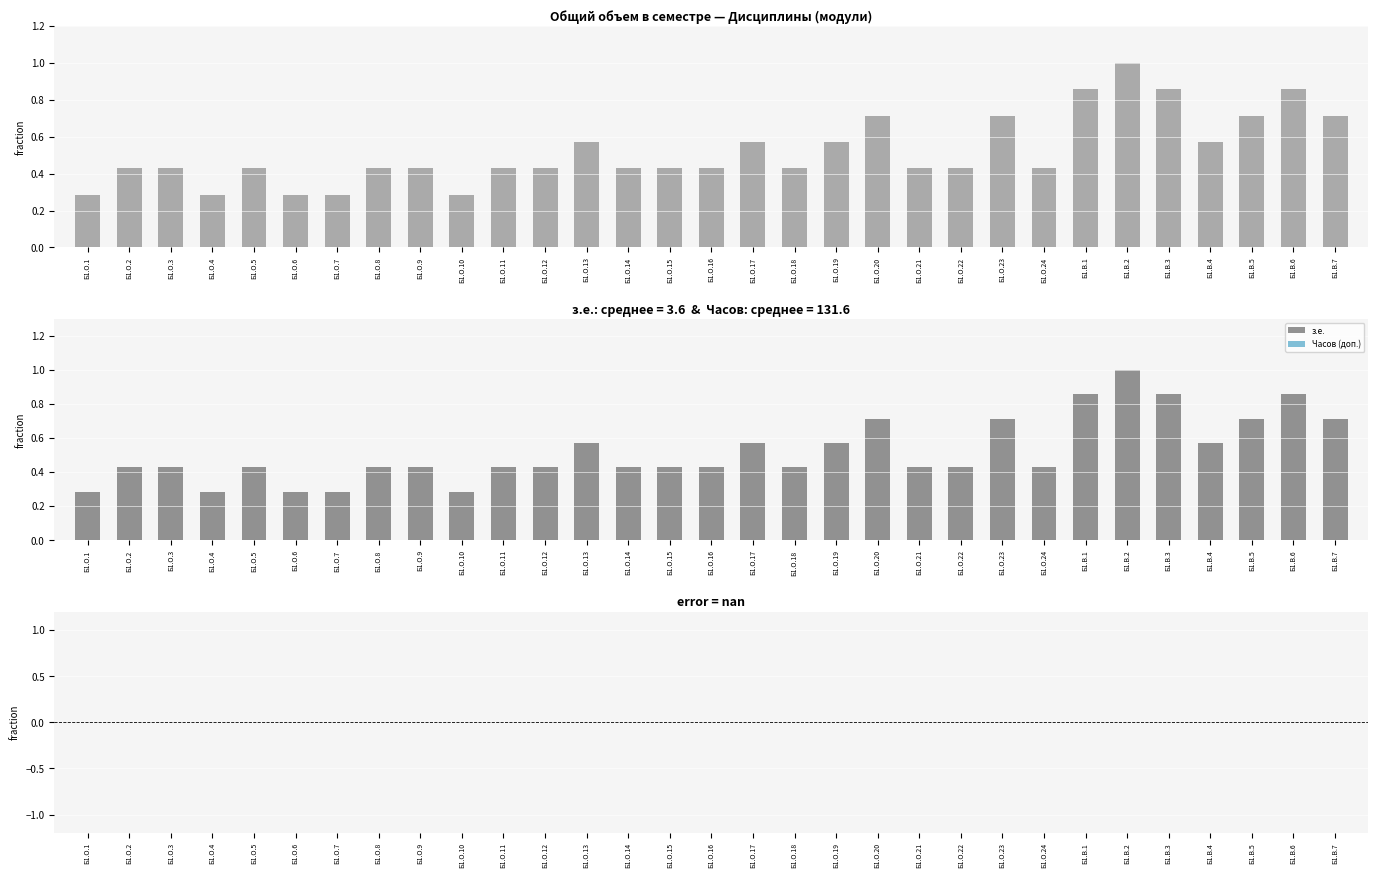

Which category has the lowest value in the з.е. series?

Б1.О.1